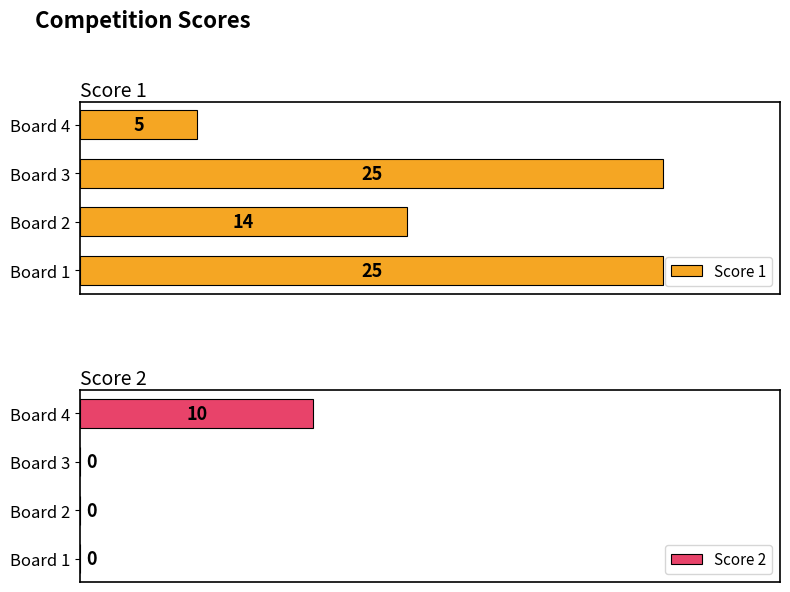

Where is Score 1 nearest to the value 15?

Board 2